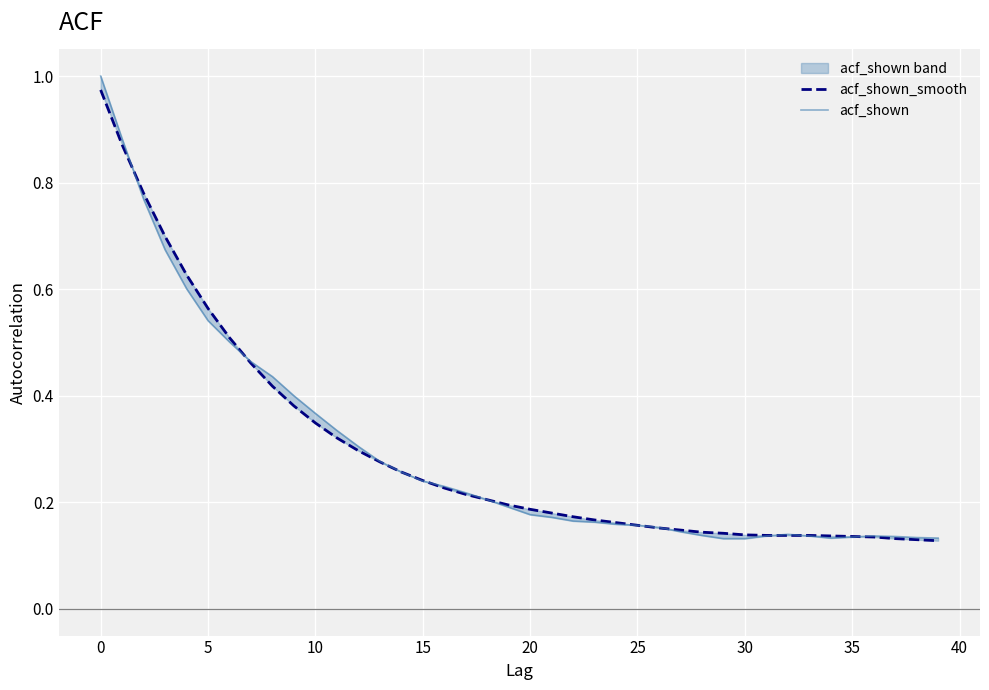

Read the acf_shown value at 25.

0.2